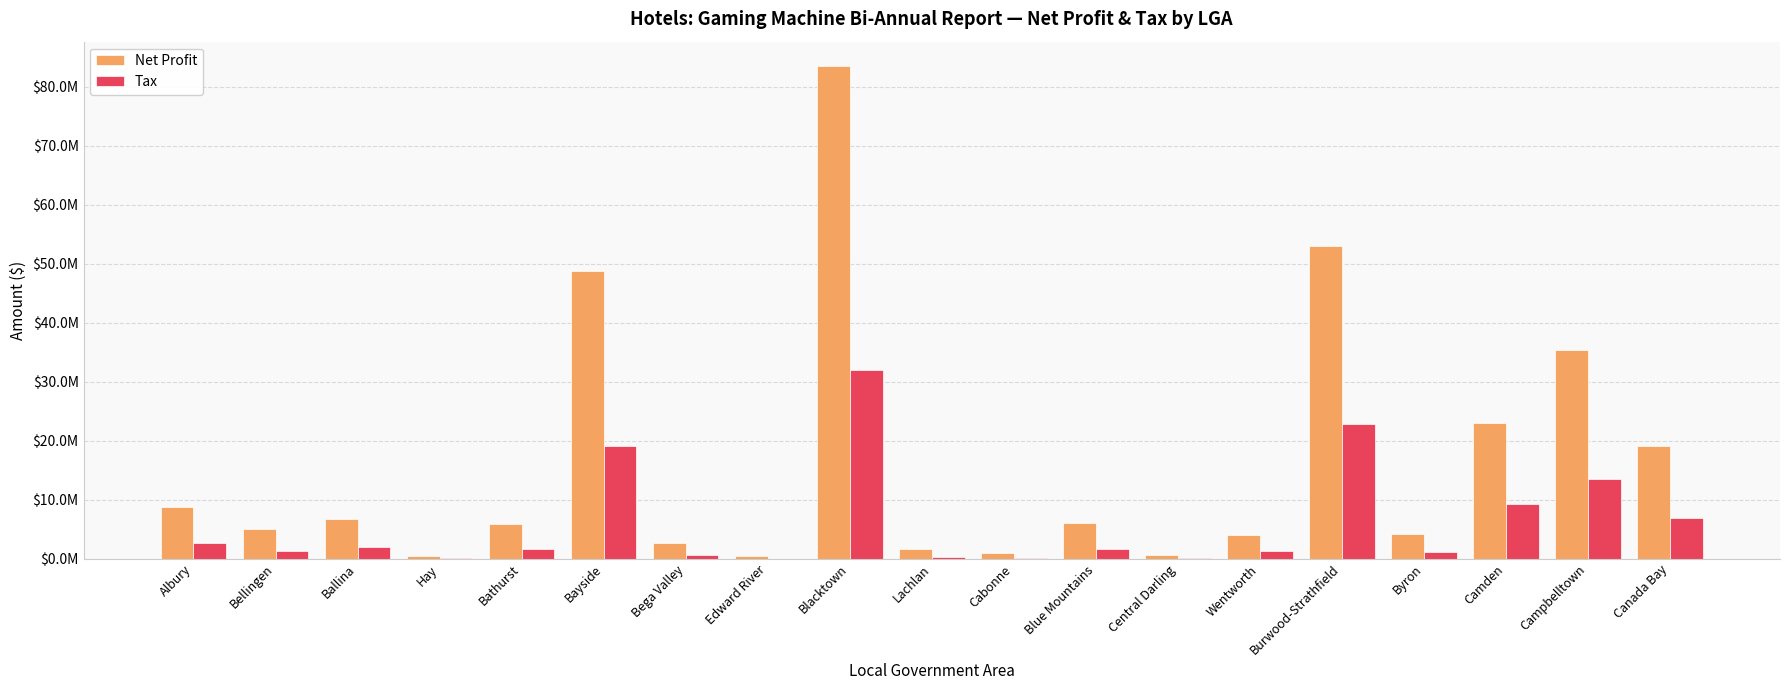

What are all the series names shown in the legend?

Net Profit, Tax